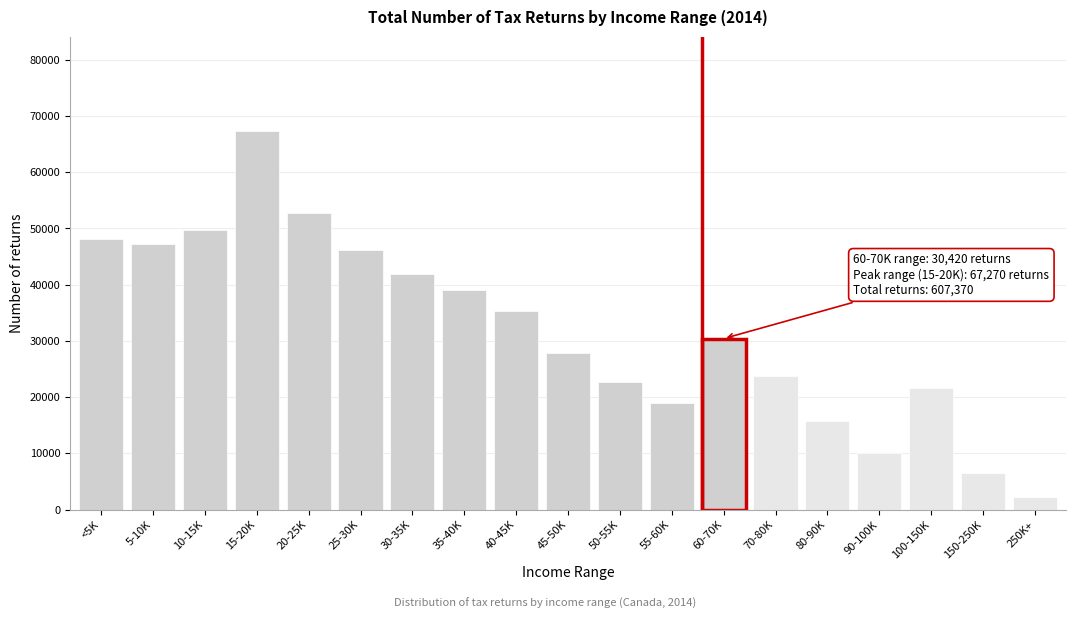

Reading right to left, list all the values displayed in this chart.

2310	6580	21570	10030	15690	23770	30420	18900	22720	27790	35310	39100	41890	46170	52760	67270	49680	47230	48180